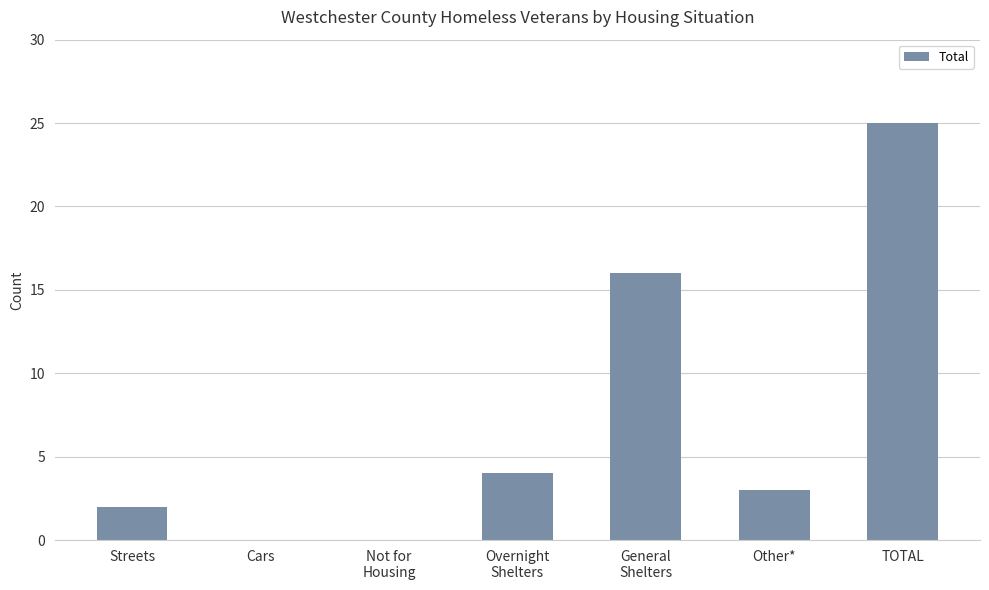

True or false: the data shows 35 at TOTAL.

False